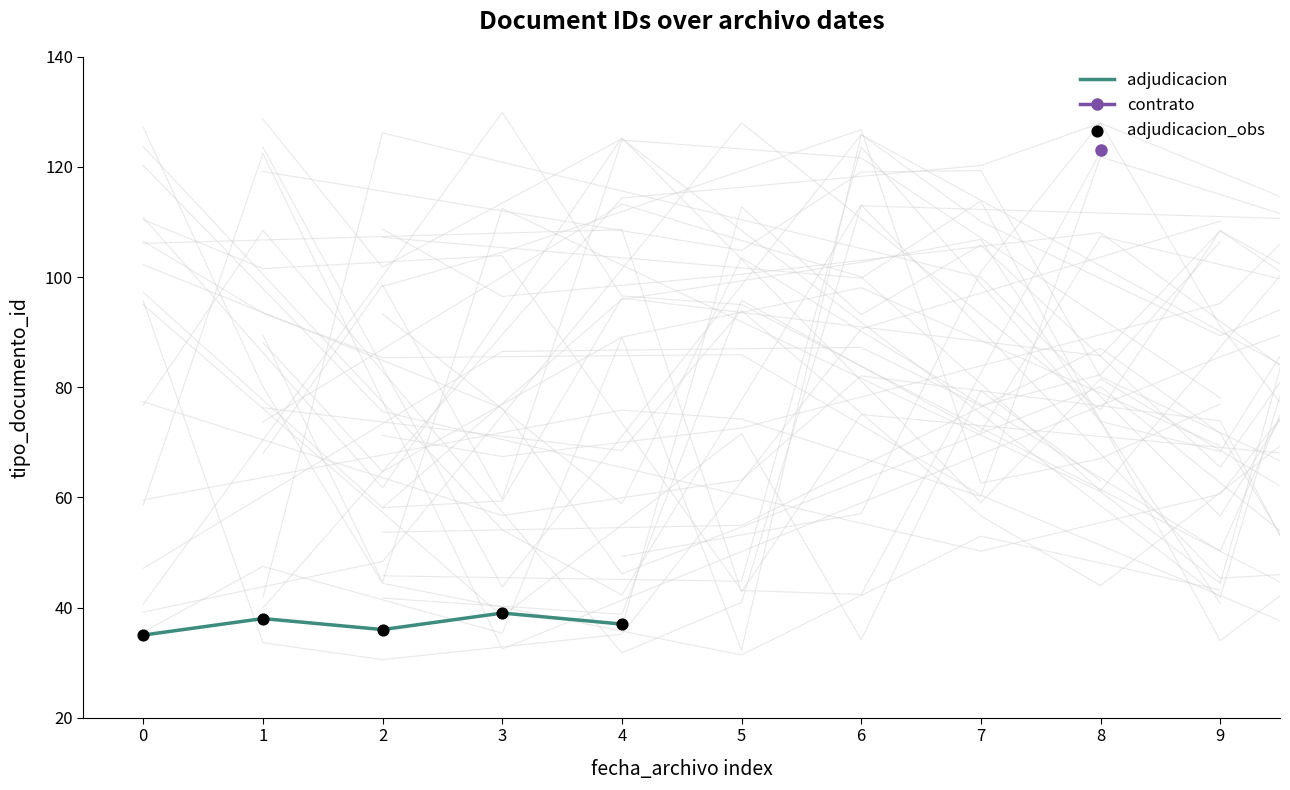

At which category is the sum across all series the highest?

3